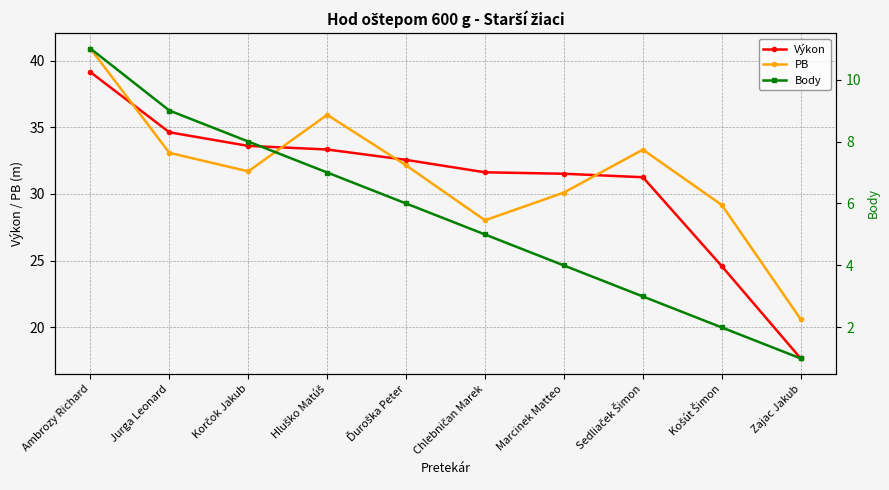

Between Hluško Matúš and Ďuroška Peter, which is larger?

Hluško Matúš